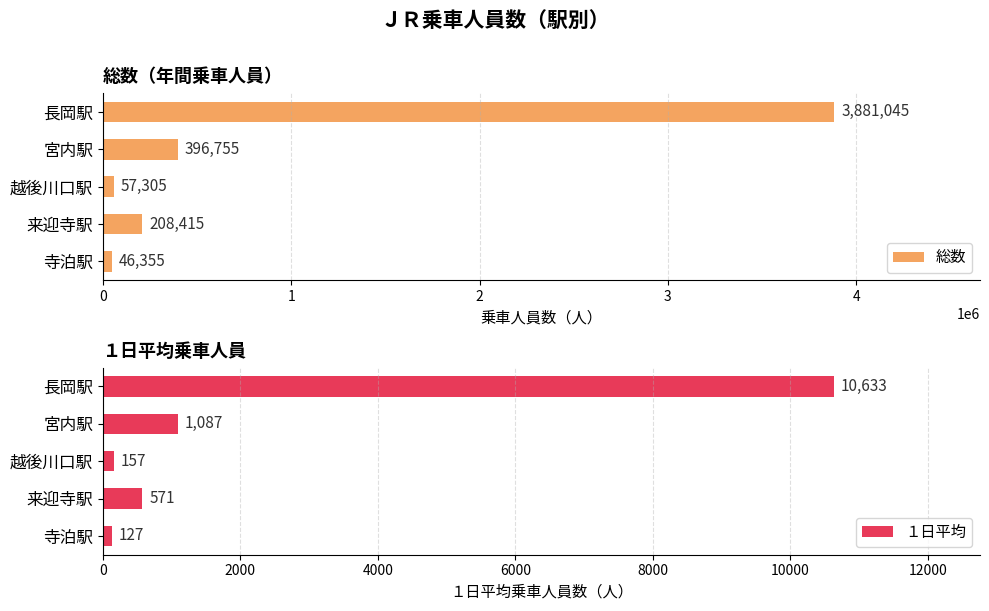

What is the difference between the maximum and minimum values in the 総数 series?

3834690